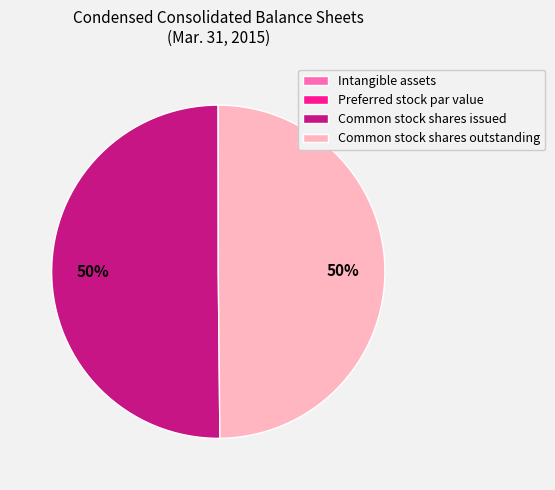

The Common stock shares issued slice represents 62% of the pie. True or false?

False